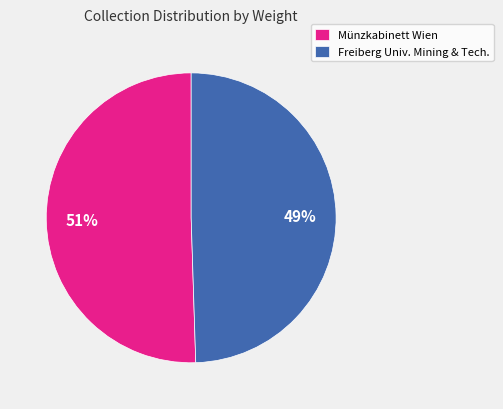

Combined, do Münzkabinett Wien and Freiberg Univ. Mining & Tech. account for over 50%?

Yes